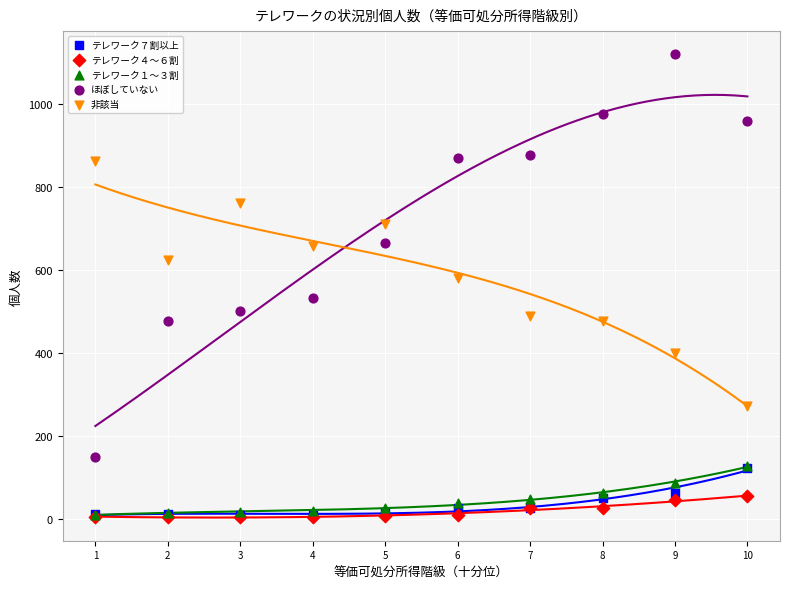

What are all the series names shown in the legend?

テレワーク７割以上, テレワーク４〜６割, テレワーク１〜３割, ほぼしていない, 非該当